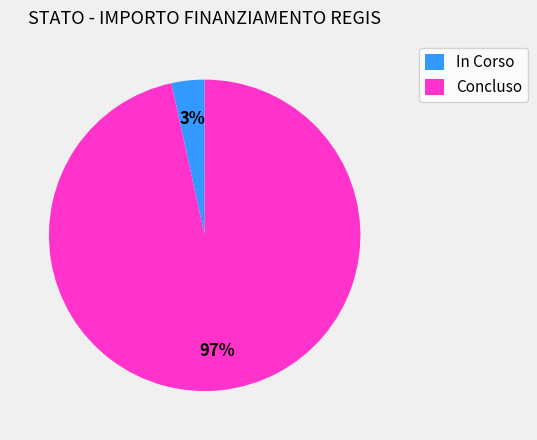

What percentage is the Concluso slice, to the nearest percent?

97%